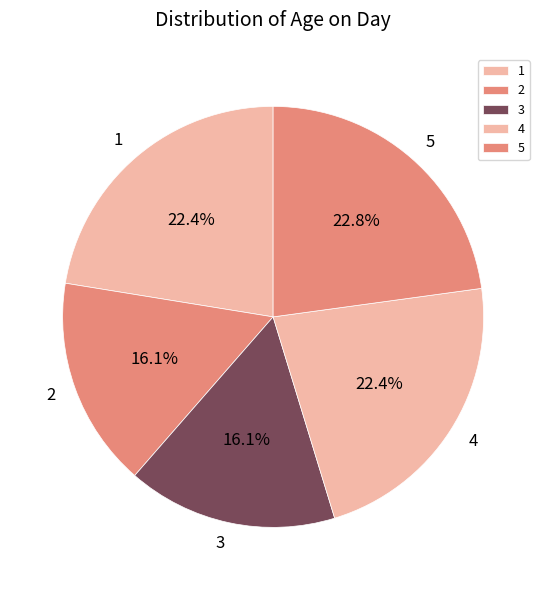

Approximately how many times larger is the value at 4 compared to 3?

1.4